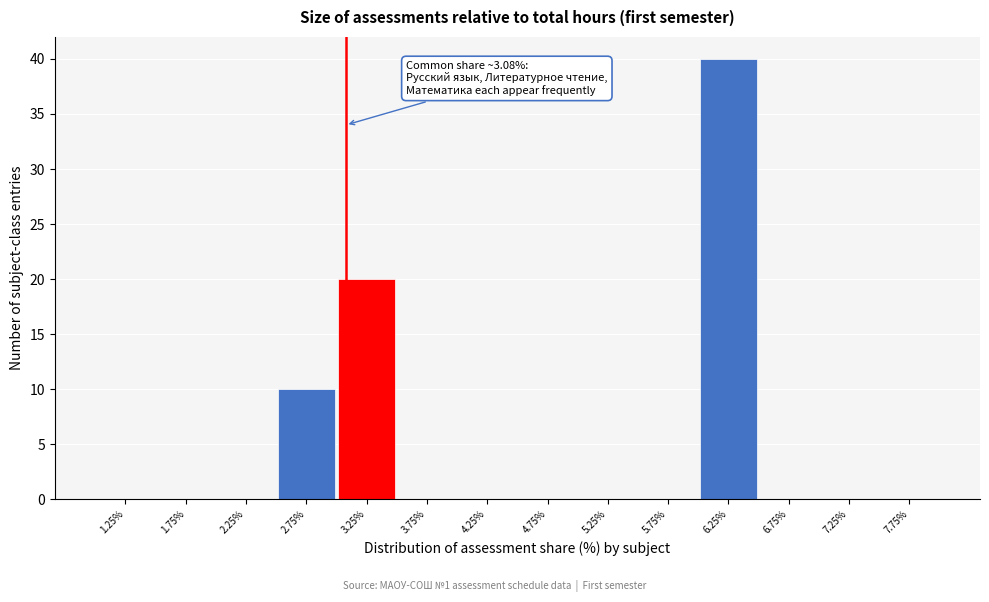

Over which range of the x-axis is the bar tallest?

6.0 to 6.5